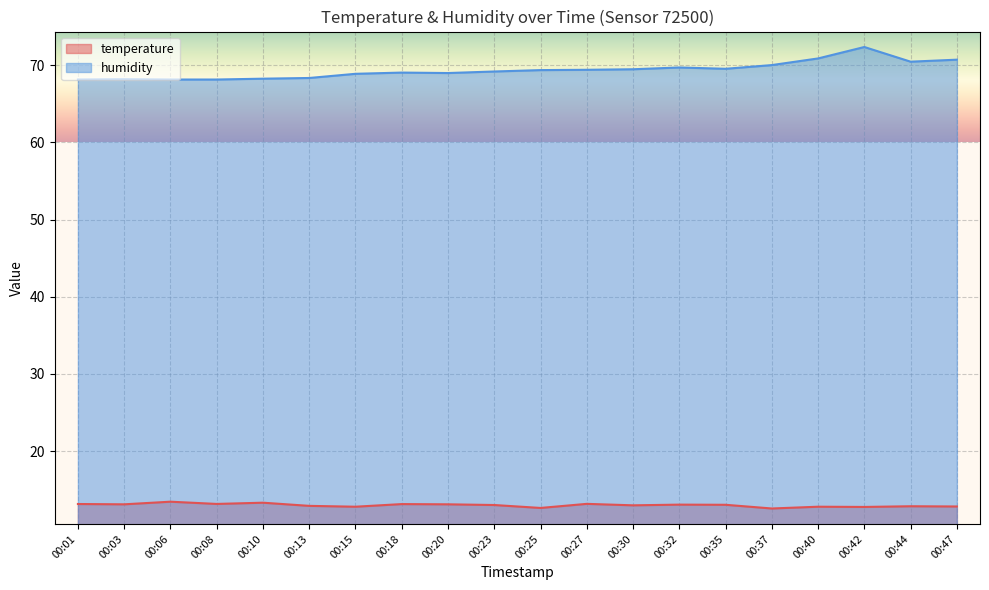

The humidity series shows 69.0 at 00:20. True or false?

True